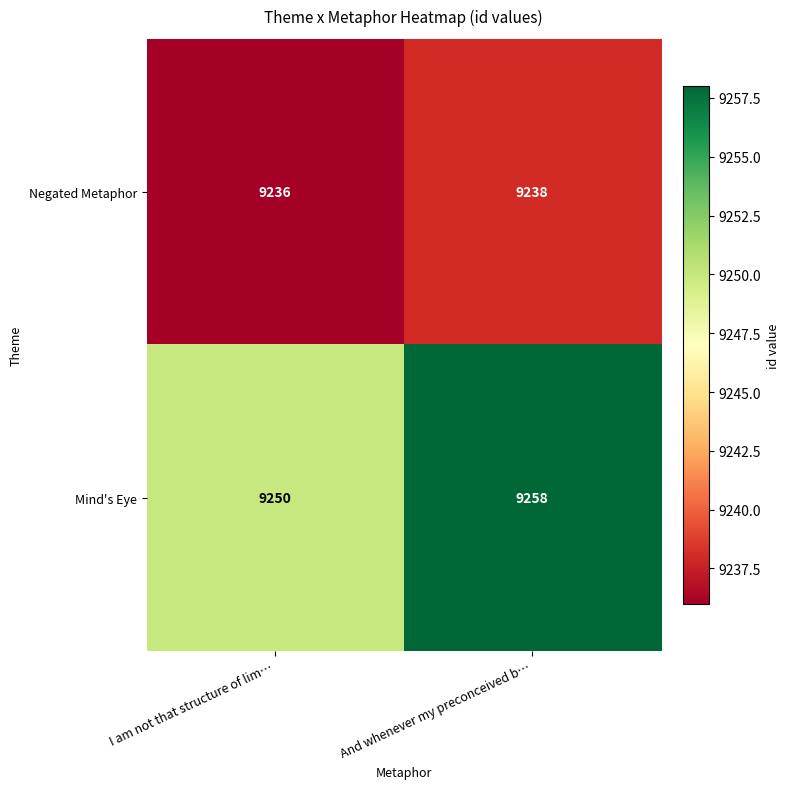

How many distinct data groups are displayed?

2